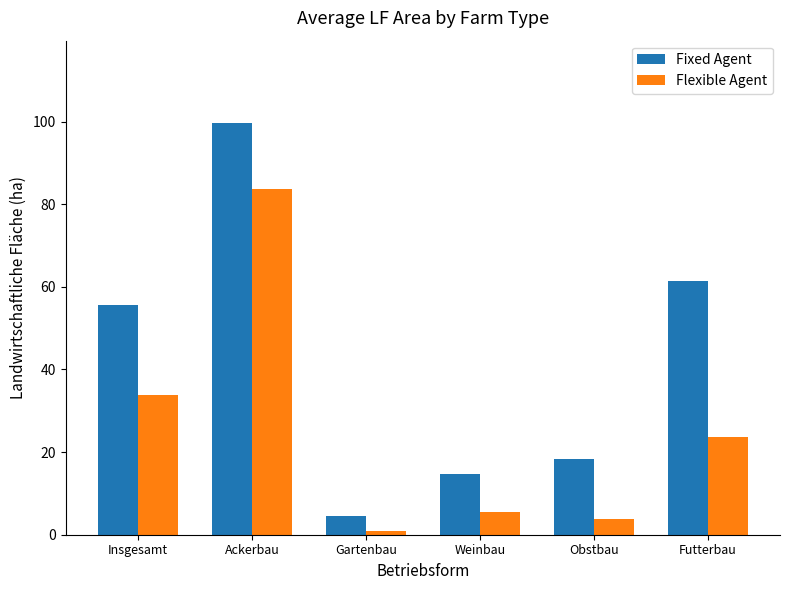

Which series changed the most between Ackerbau and Weinbau?

Fixed Agent